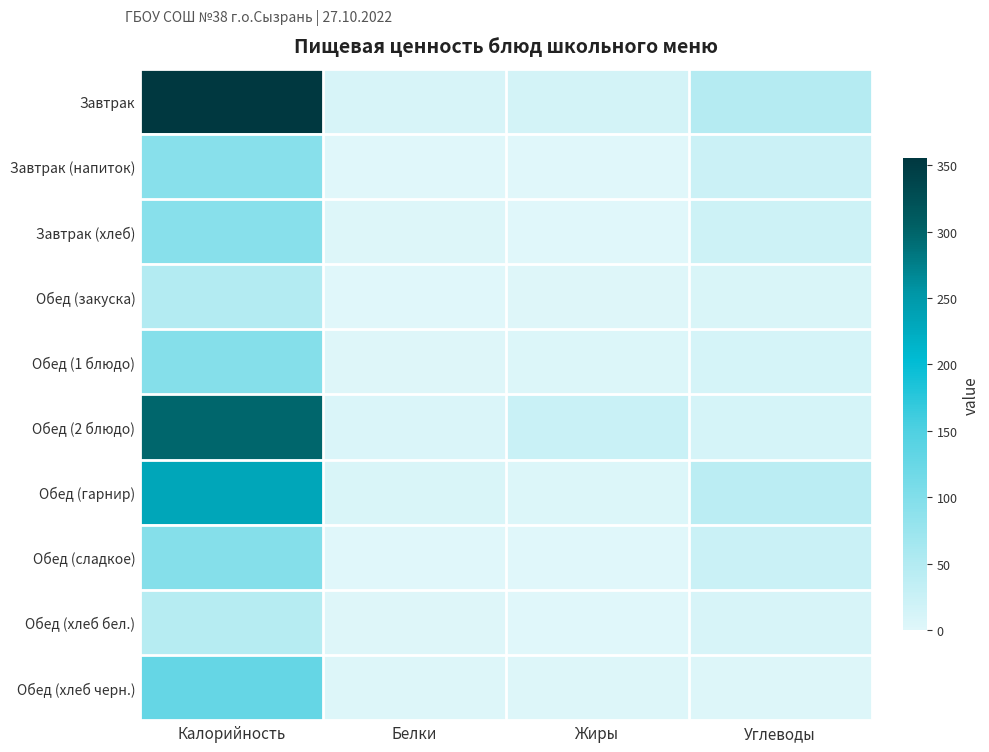

At which category does the chart reach its peak across all series?

Калорийность